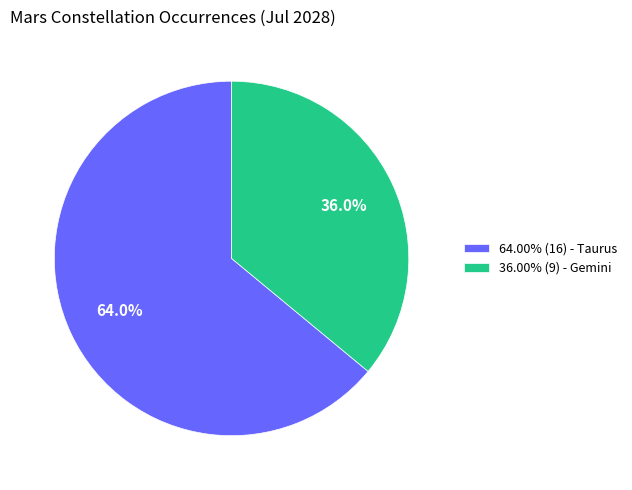

Combined, what portion of the pie is 36.00% (9) - Gemini and 64.00% (16) - Taurus?

100.0%